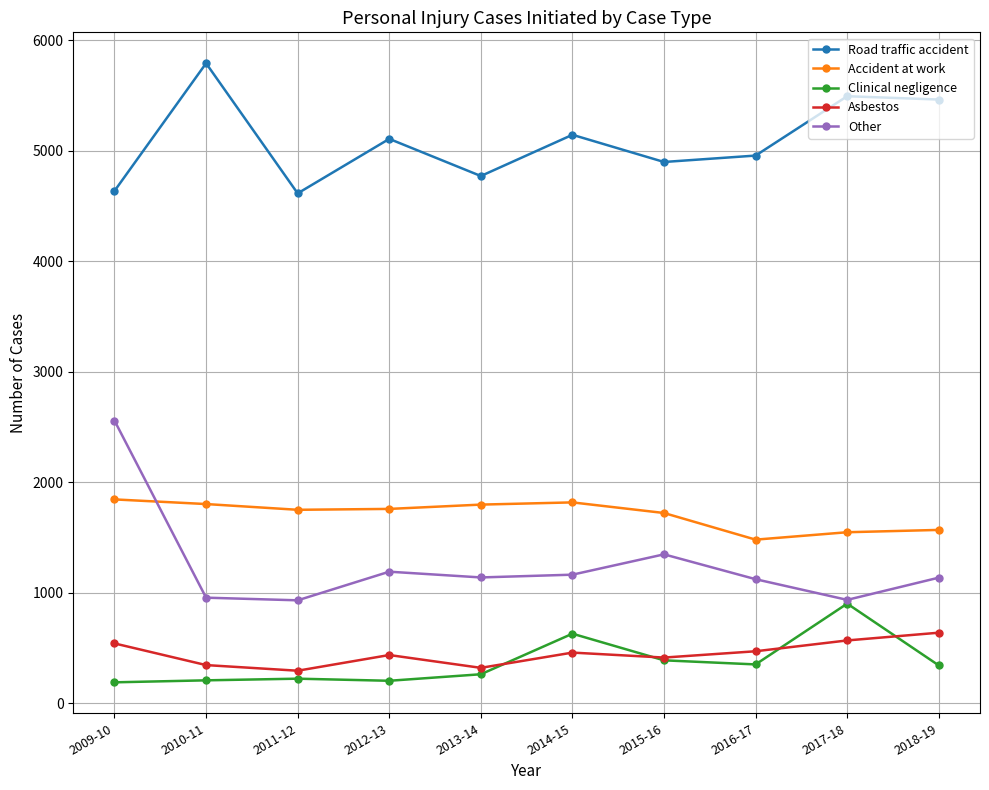

Which series has the widest spread of values?

Other